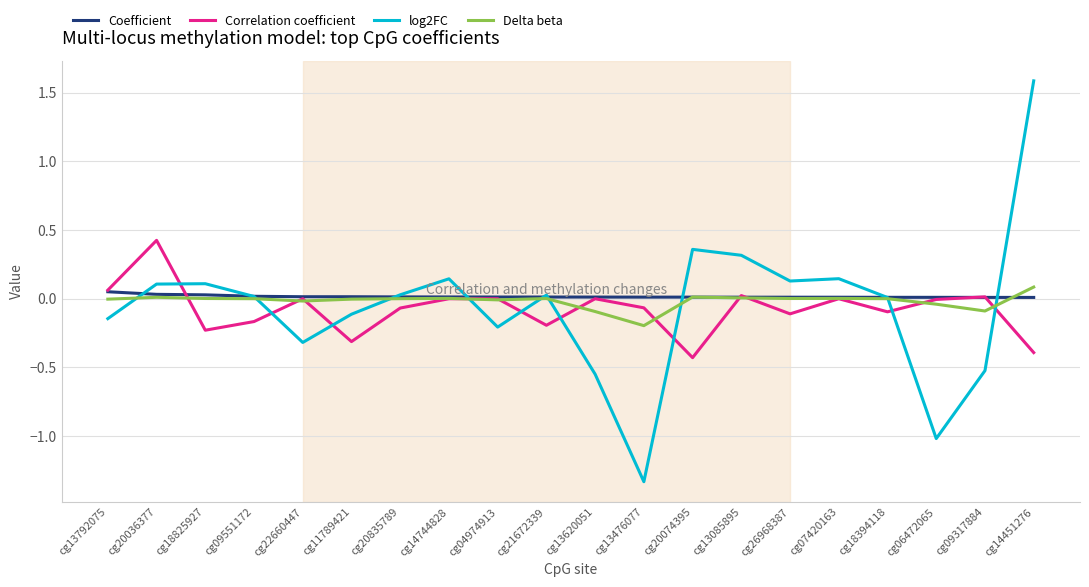

Between cg20036377 and cg18394118, which series saw the biggest shift?

Correlation coefficient